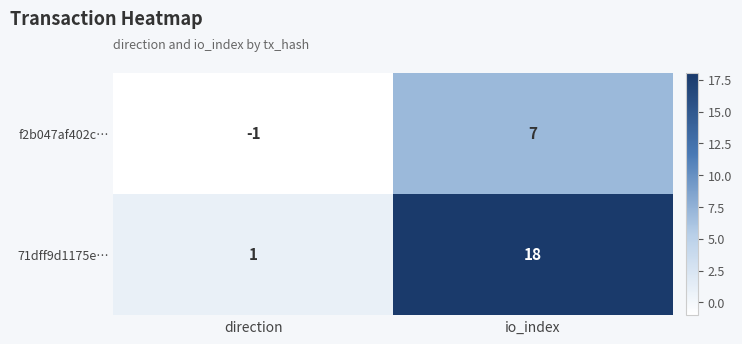

What is the difference between the f2b047af402c… values at direction and io_index?

8